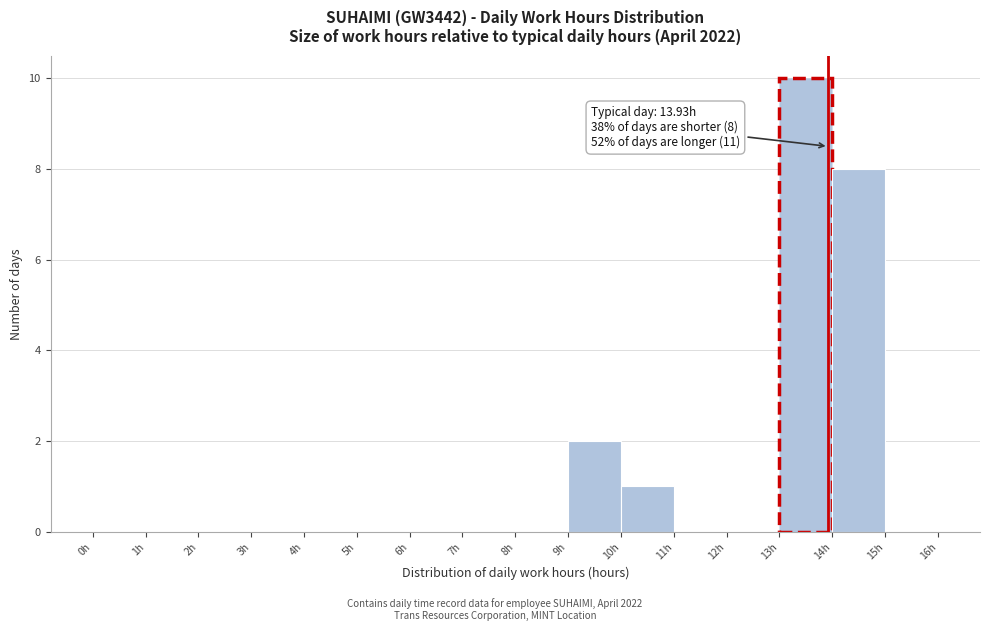

Over which range of the x-axis is the bar tallest?

13 to 14